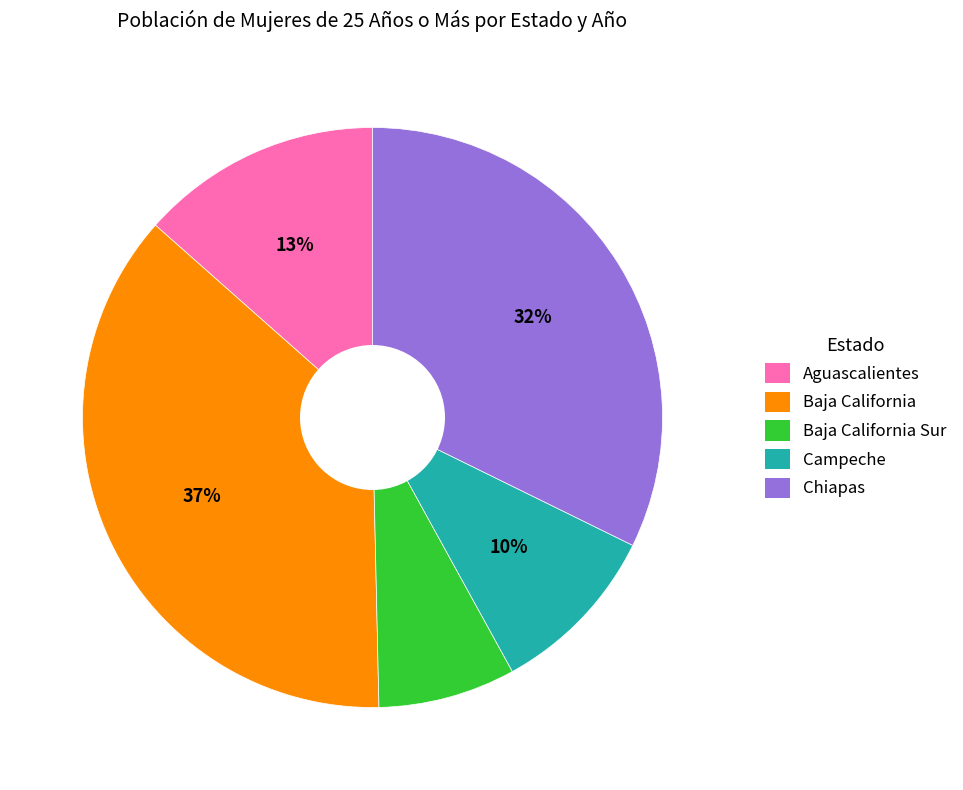

Does any single category account for the majority?

No